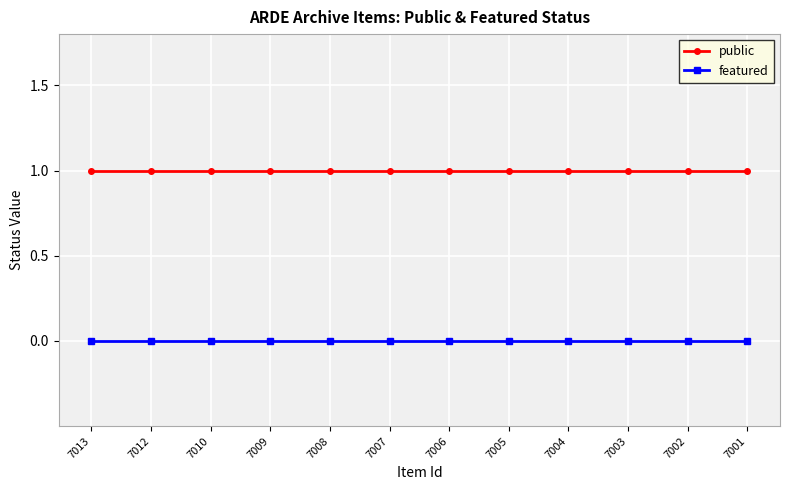

How many data points does each series have?

12